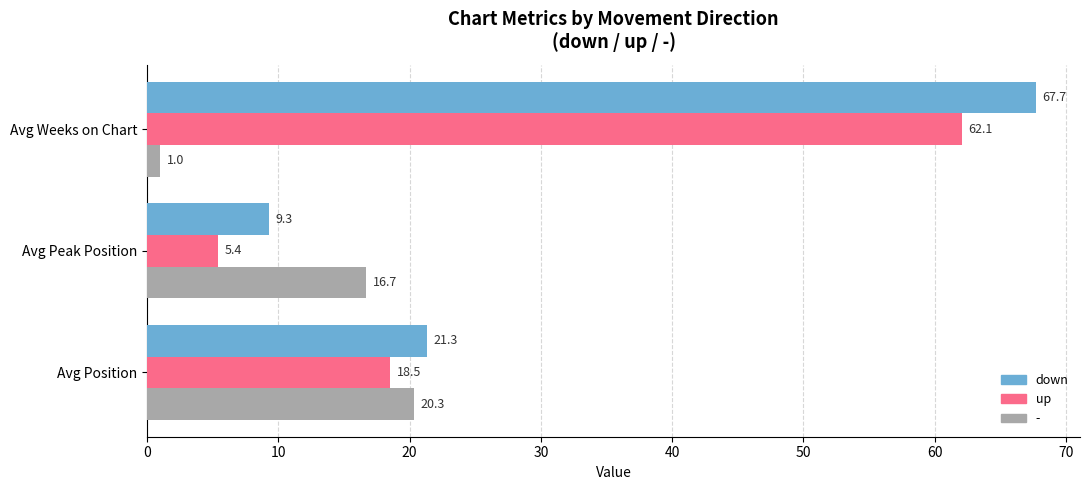

List the labels in order of down value, largest first.

Avg Weeks on Chart, Avg Position, Avg Peak Position